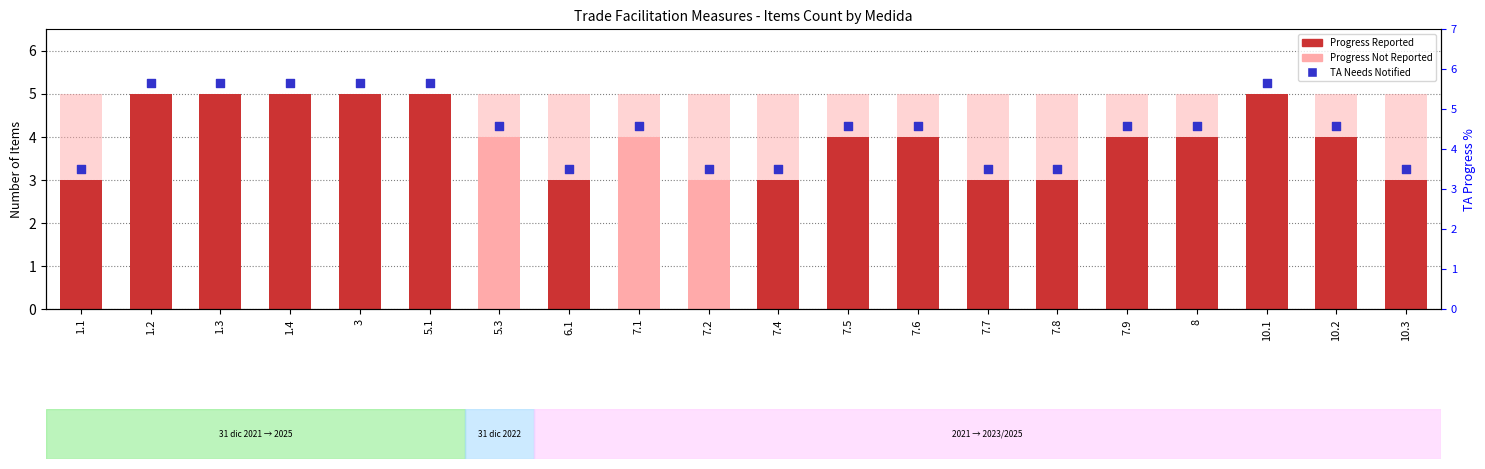

Is the value of TA Needs Notified at 10.1 greater than the value of Progress Not Reported at 1.2?

Yes